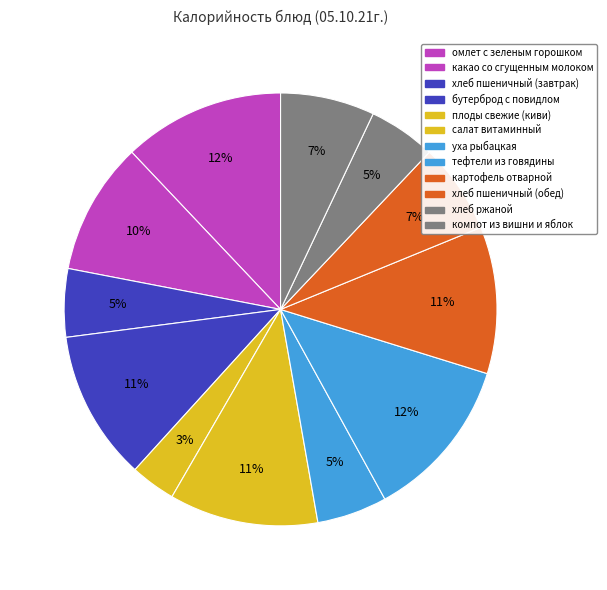

What is the smallest slice in the pie chart?

плоды свежие (киви)